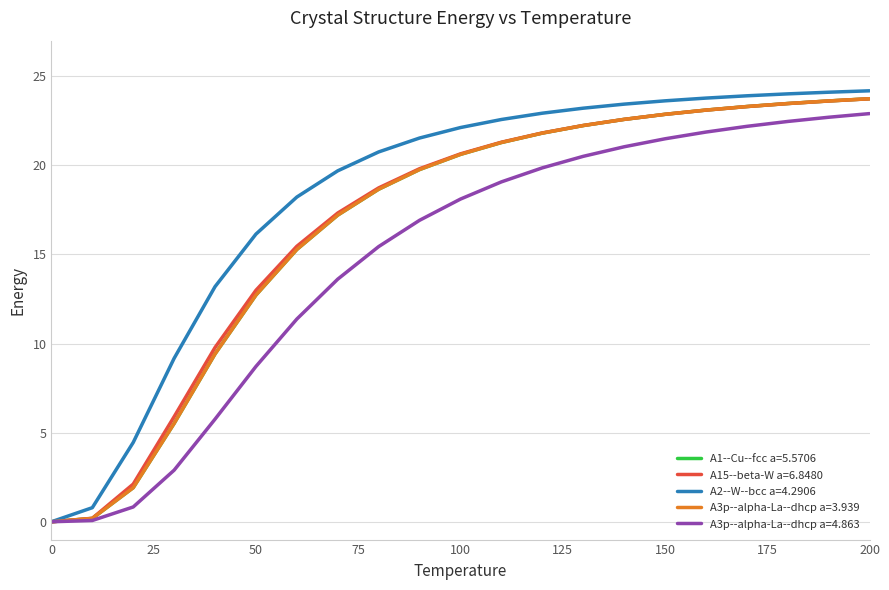

What is the highest value of the A15--beta-W a=6.8480 series?

23.7